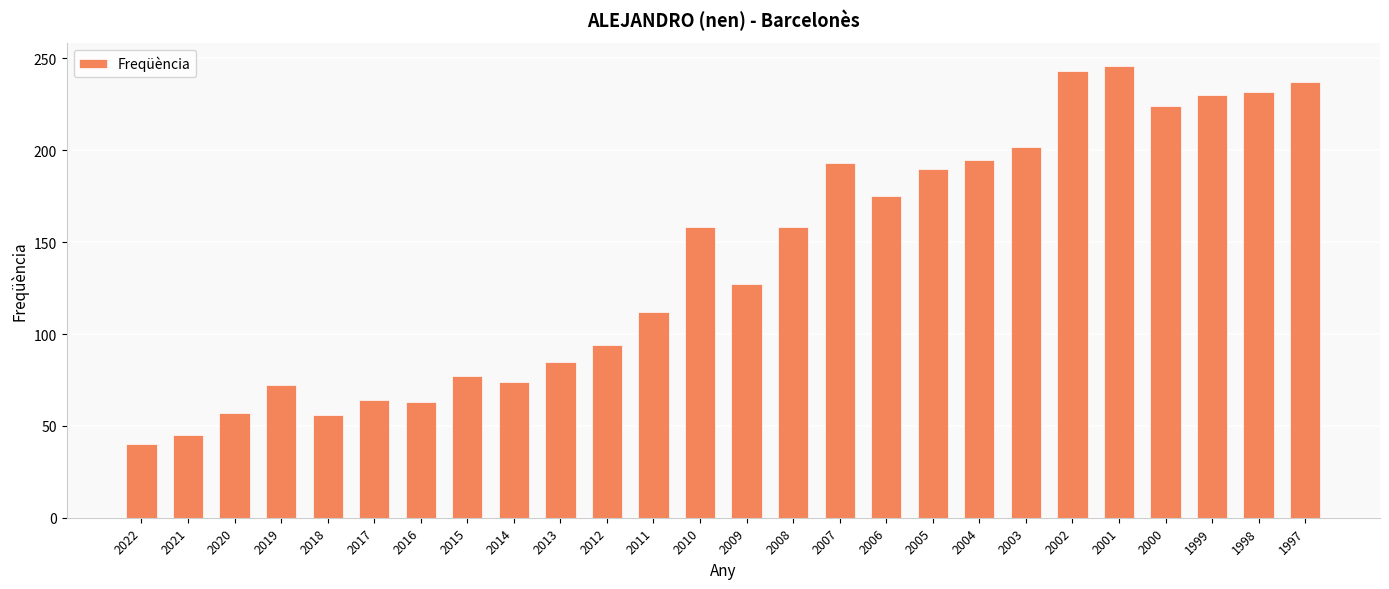

Approximately how many times larger is the value at 2012 compared to 2006?

0.5